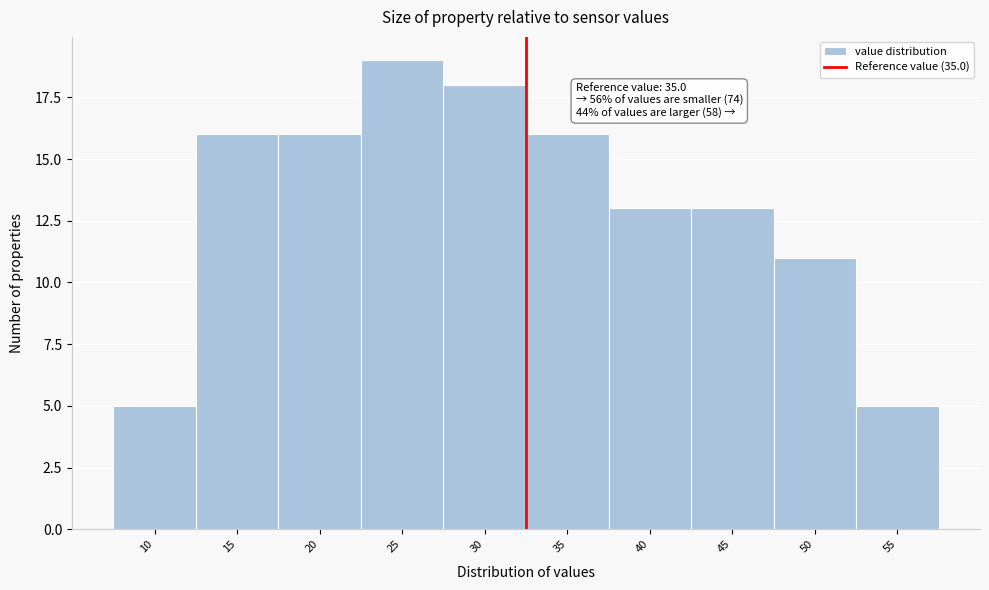

Reading left to right, transcribe all the data shown in this chart.

5	16	16	19	18	16	13	13	11	5